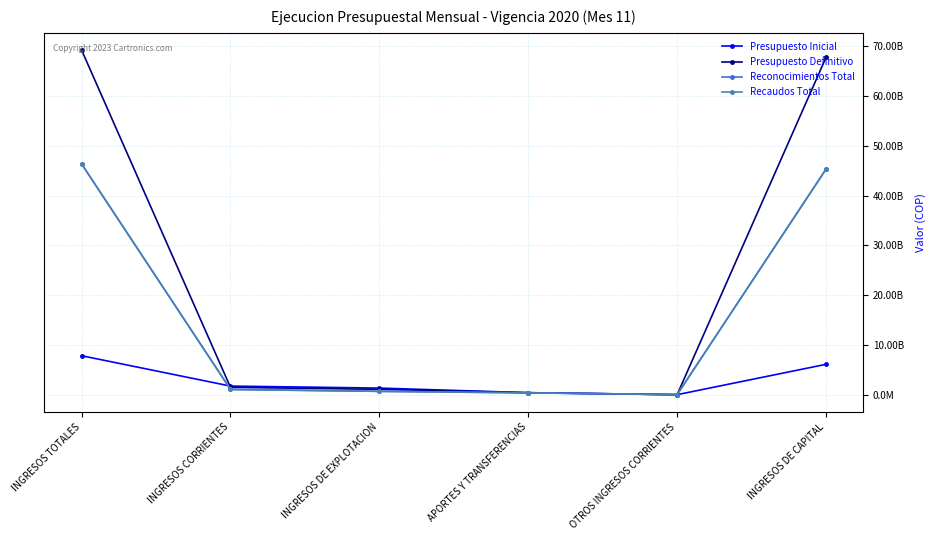

Is it true that Presupuesto Definitivo equals 1473150774.0 at INGRESOS CORRIENTES?

True